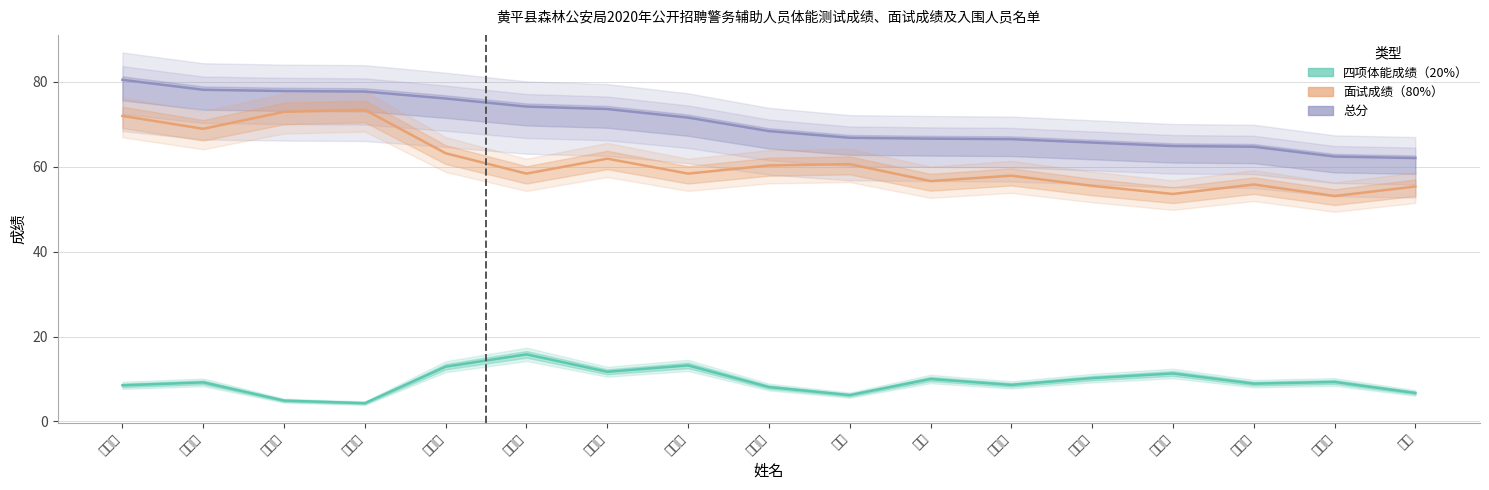

What is the sum of all 四项体能成绩（20%） values?

159.8